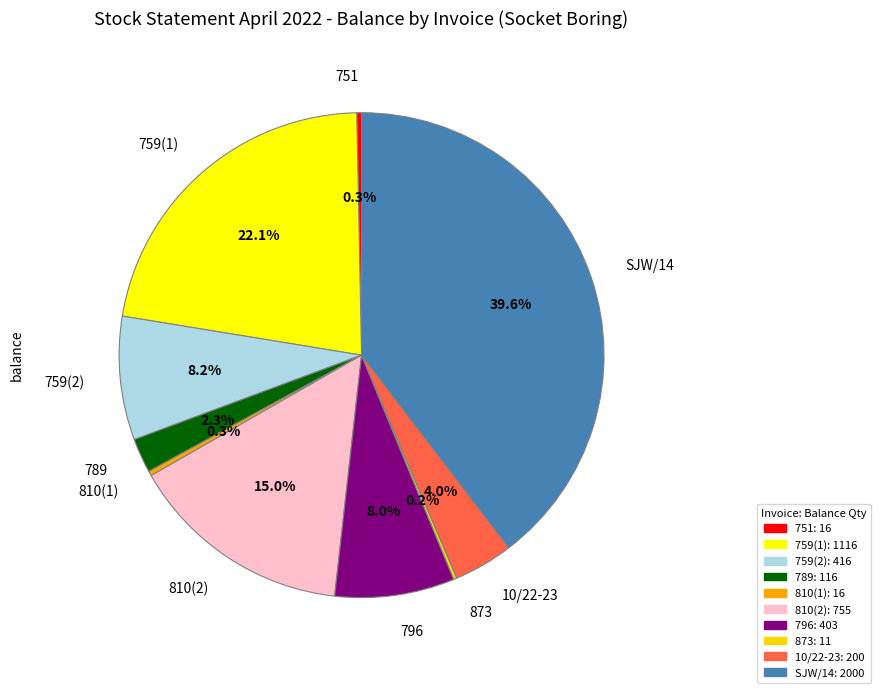

Is there a majority slice in this chart?

No